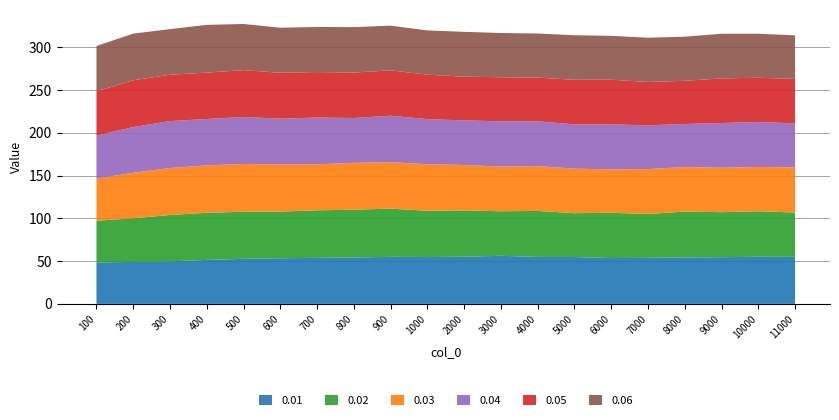

Reading left to right, transcribe all the data shown in this chart.

0.01: 100=48.5	200=49.0	300=49.7	400=51.4	500=52.7	600=53.4	700=53.8	800=54.2	900=55.0	1000=54.8	2000=55.2	3000=56.2	4000=54.9	5000=54.8	6000=53.6	7000=53.8	8000=54.3	9000=54.6	10000=55.1	11000=55.0
0.02: 100=48.8	200=51.0	300=54.3	400=55.1	500=55.0	600=54.5	700=55.6	800=55.9	900=56.4	1000=54.1	2000=54.1	3000=52.1	4000=53.8	5000=51.3	6000=53.0	7000=51.4	8000=53.6	9000=52.7	10000=53.2	11000=51.8
0.03: 100=49.3	200=53.3	300=54.9	400=55.5	500=55.9	600=55.1	700=53.8	800=54.8	900=54.3	1000=54.4	2000=53.1	3000=52.2	4000=52.4	5000=52.0	6000=50.7	7000=52.4	8000=52.1	9000=52.0	10000=51.8	11000=52.7
0.04: 100=50.3	200=53.4	300=54.9	400=54.2	500=55.0	600=53.6	700=54.6	800=52.4	900=54.3	1000=52.8	2000=52.2	3000=53.0	4000=52.3	5000=51.9	6000=52.7	7000=51.2	8000=50.3	9000=52.3	10000=52.5	11000=51.6
0.05: 100=51.8	200=54.8	300=54.1	400=54.3	500=54.8	600=53.6	700=53.2	800=53.2	900=53.1	1000=52.0	2000=51.2	3000=51.5	4000=51.2	5000=52.1	6000=52.2	7000=50.7	8000=50.5	9000=52.2	10000=51.8	11000=51.9
0.06: 100=53.0	200=54.5	300=53.4	400=55.8	500=54.0	600=52.7	700=52.7	800=53.1	900=52.3	1000=51.7	2000=52.4	3000=51.7	4000=51.5	5000=52.1	6000=51.3	7000=51.7	8000=51.6	9000=52.2	10000=51.5	11000=50.9